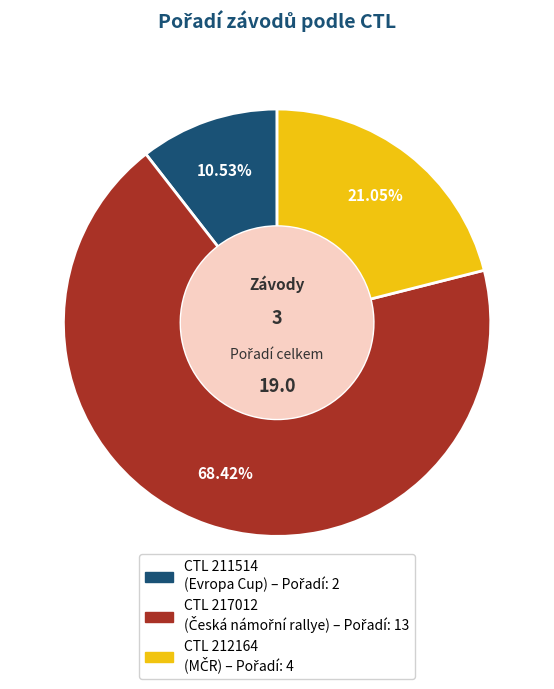

To the nearest percent, what is the difference between the largest and smallest slice percentages?

58%